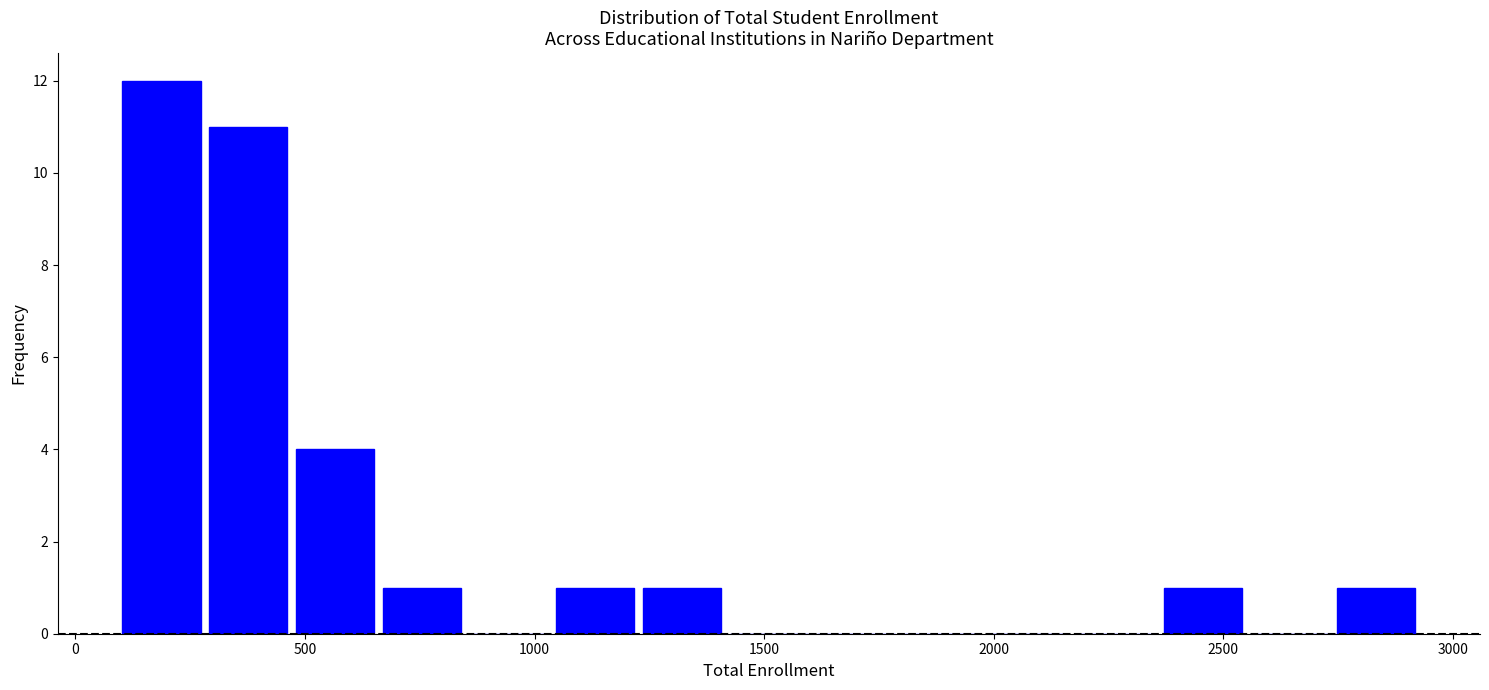

Read against the x-axis, roughly where is the centre of the tallest bar?

200